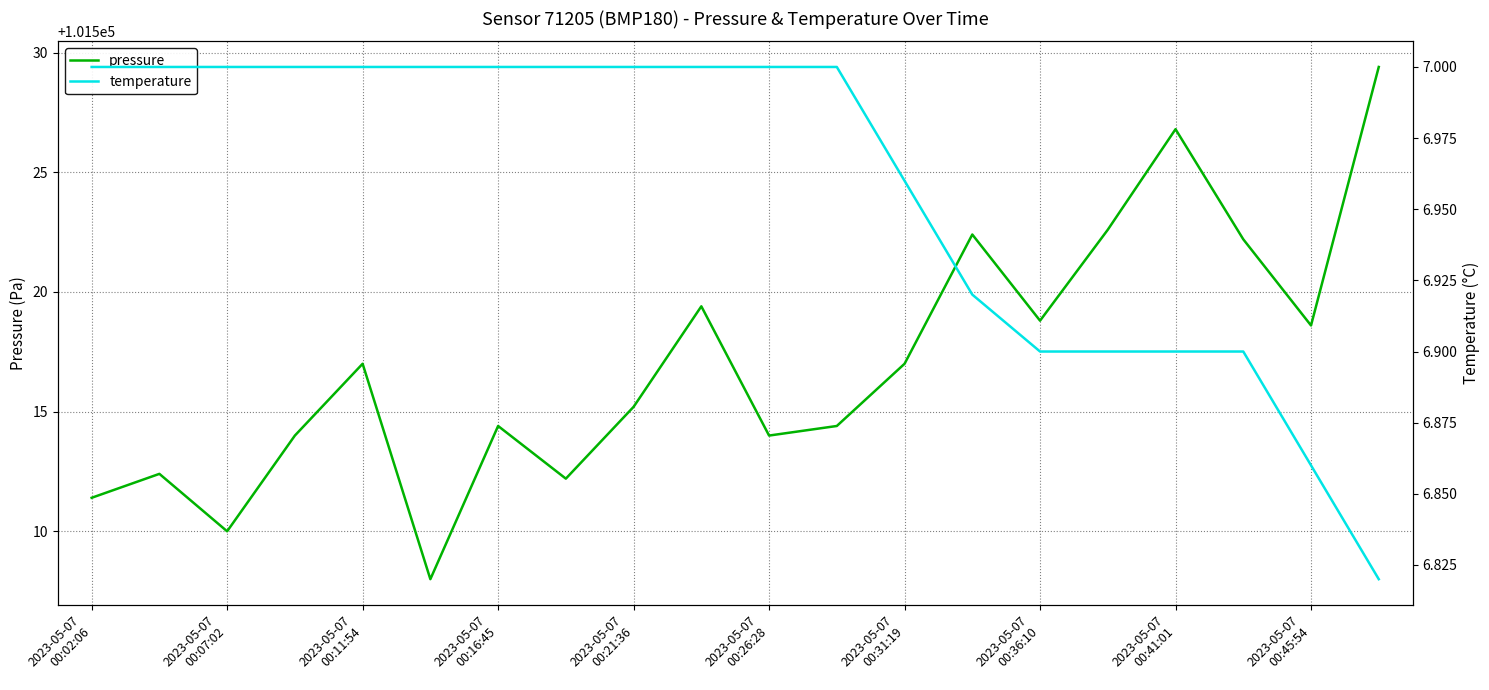

Is it true that temperature equals 7.0 at 11?

True